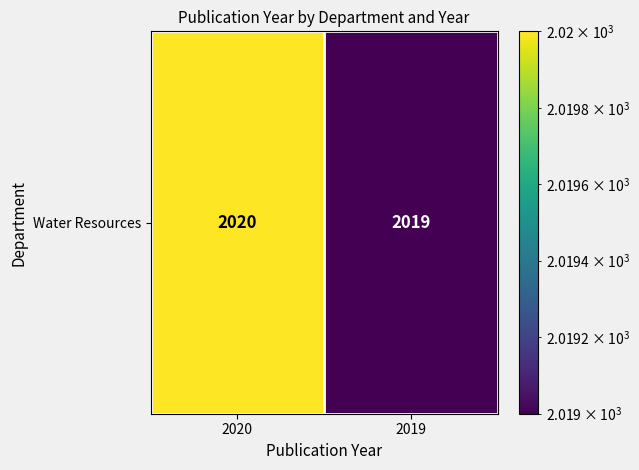

Count the number of categories in the chart.

2